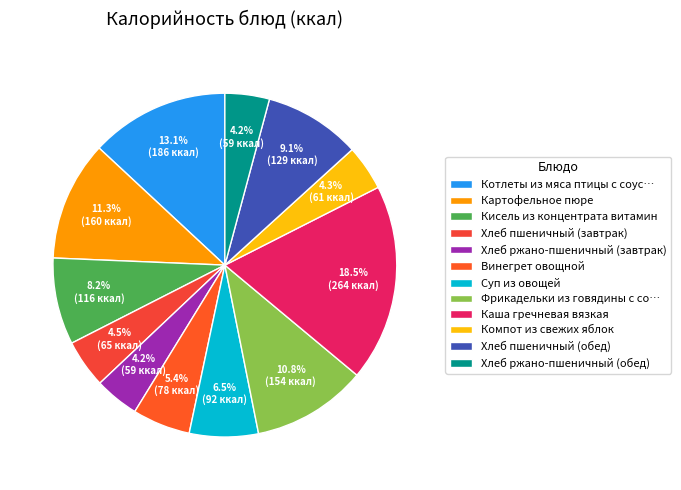

Count the number of slices in the pie.

12